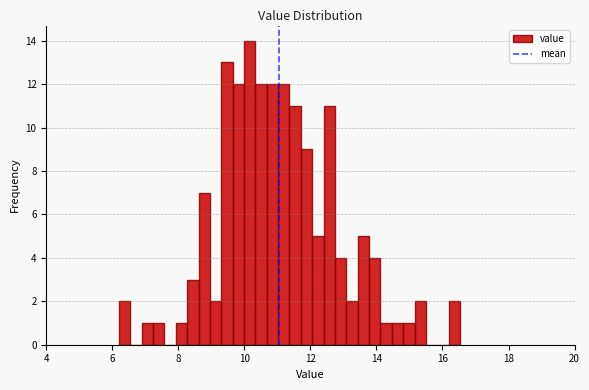

Around what value on the x-axis is the tallest bar? Give the approximate position of its centre, as read against the axis.

10.2